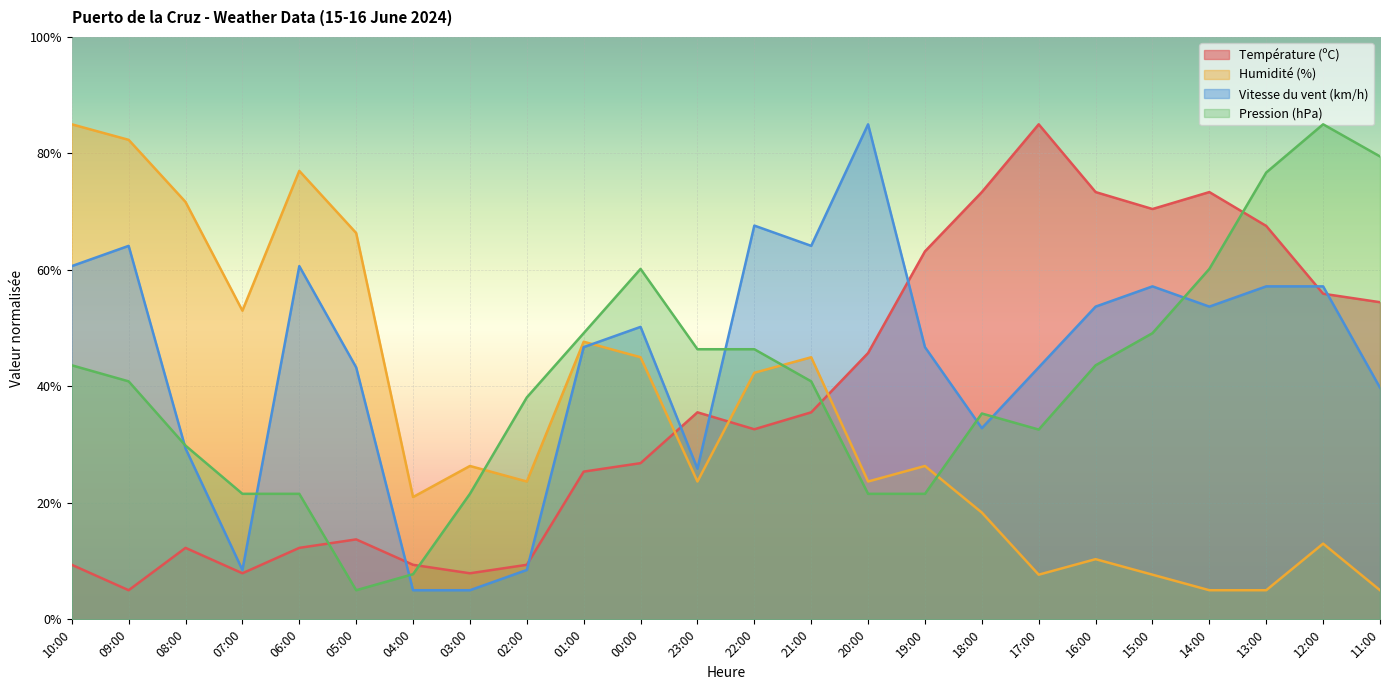

What is the difference between the maximum and second lowest values in the Température (ºC) series?

77.1